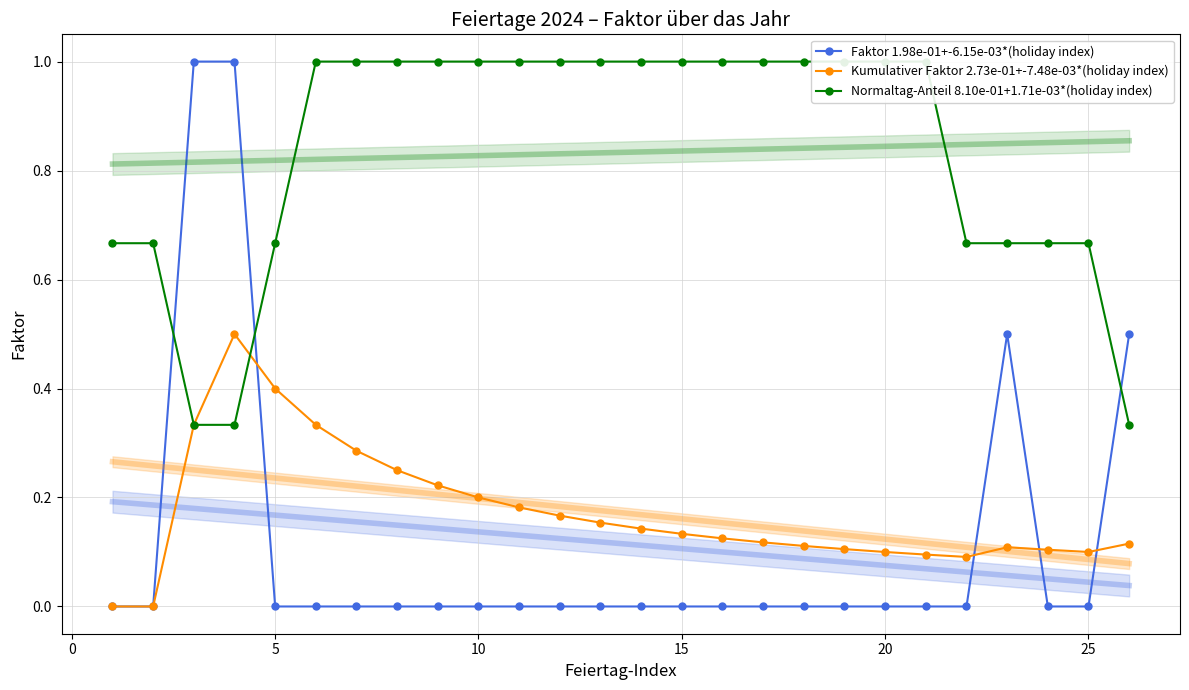

Rank the series by their maximum value, from highest to lowest.

Faktor 1.98e-01+-6.15e-03*(holiday index), Normaltag-Anteil 8.10e-01+1.71e-03*(holiday index), Kumulativer Faktor 2.73e-01+-7.48e-03*(holiday index)